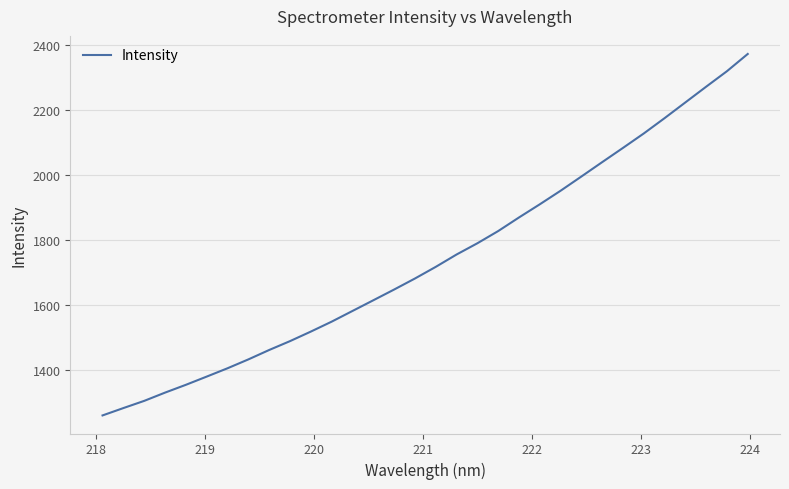

Count the number of values greater than 1717.

16